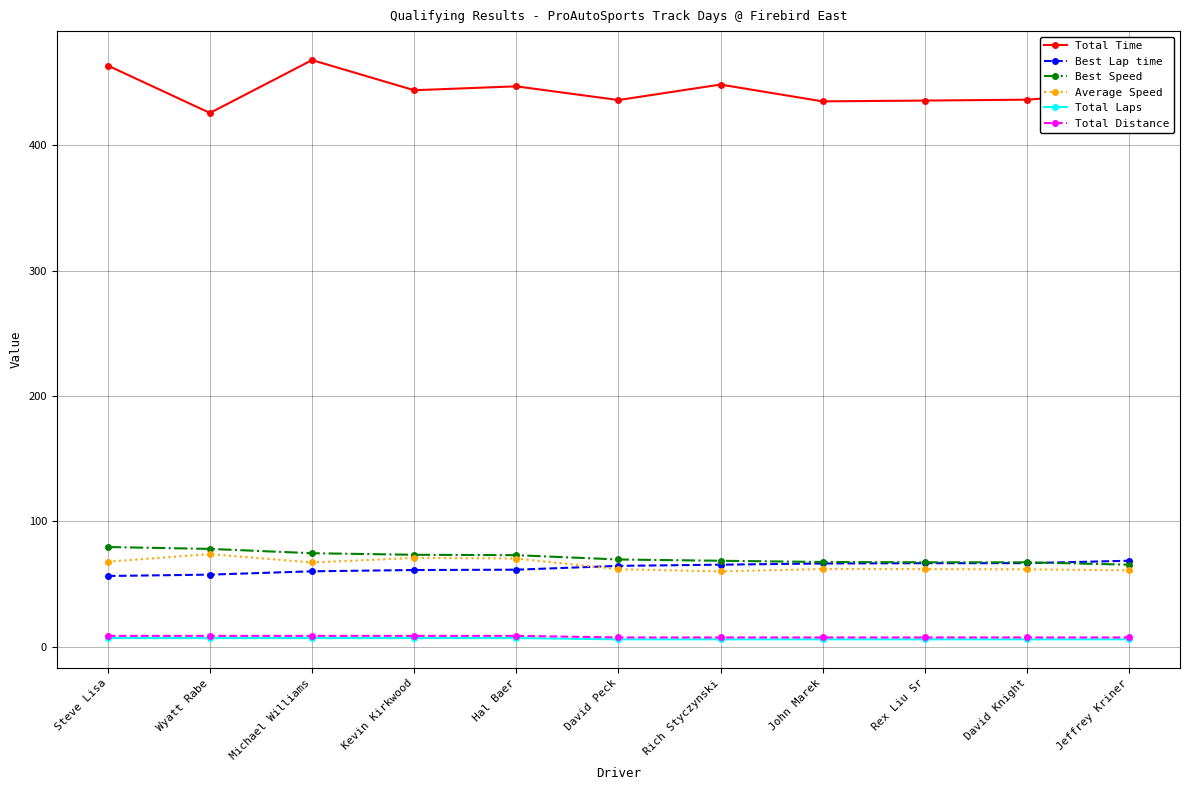

What position from the left is Rich Styczynski?

7